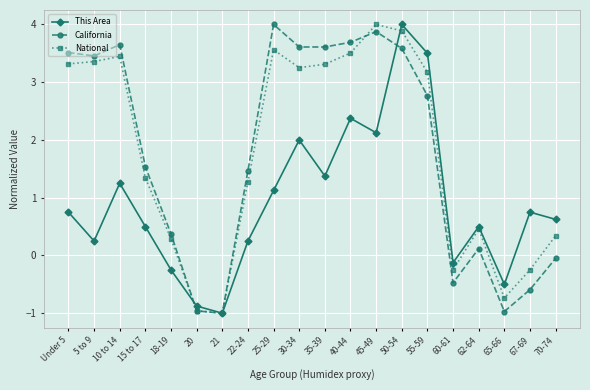

Rank the series at 55-59 from highest to lowest value.

This Area, National, California